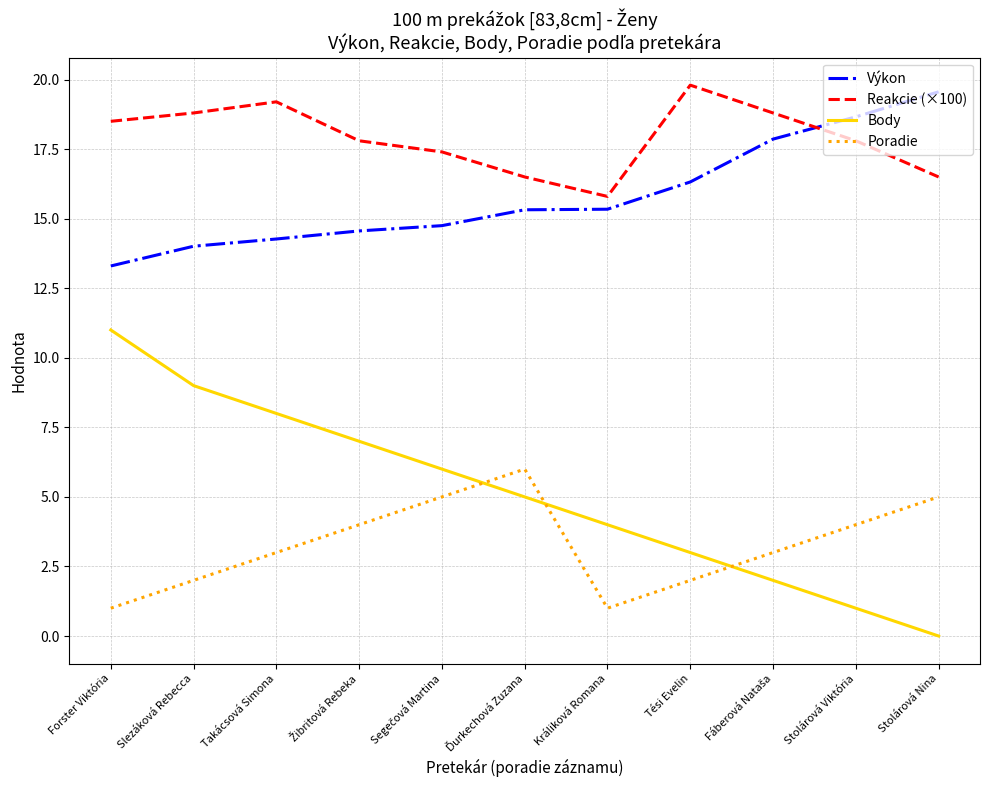

Read the Výkon value at Slezáková Rebecca.

14.0